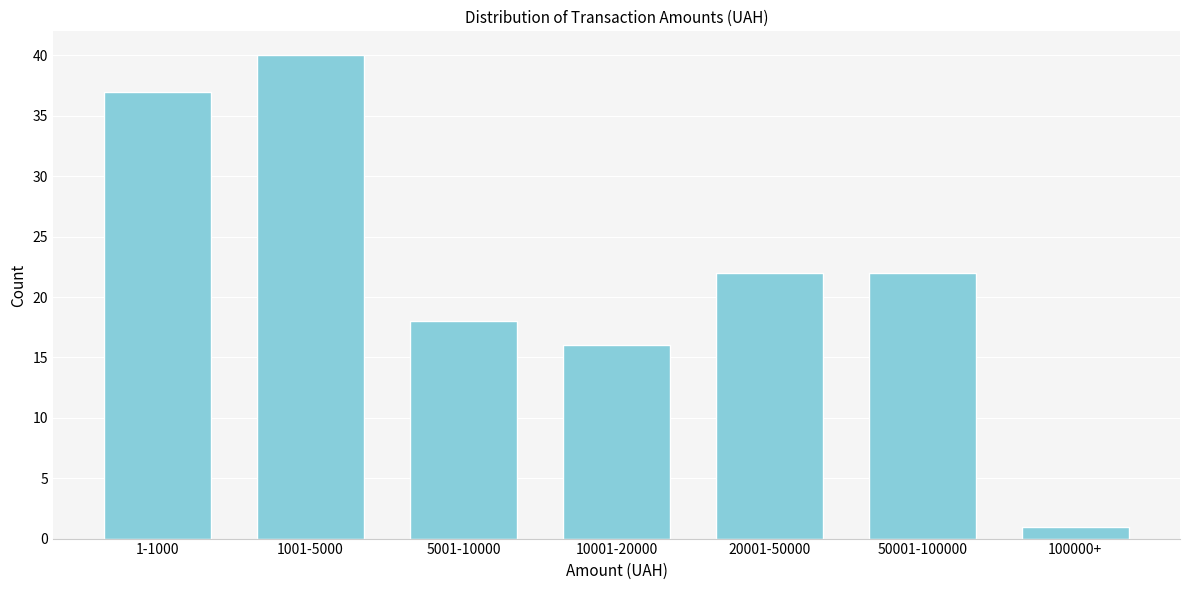

Reading right to left, extract all data points from this chart.

1	22	22	16	18	40	37